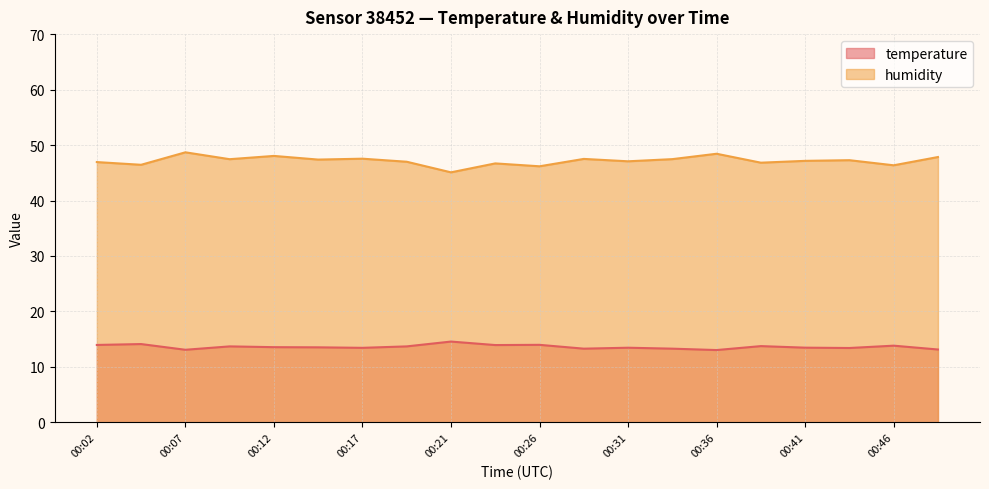

What is the difference between the highest and lowest values at 00:17?

34.1